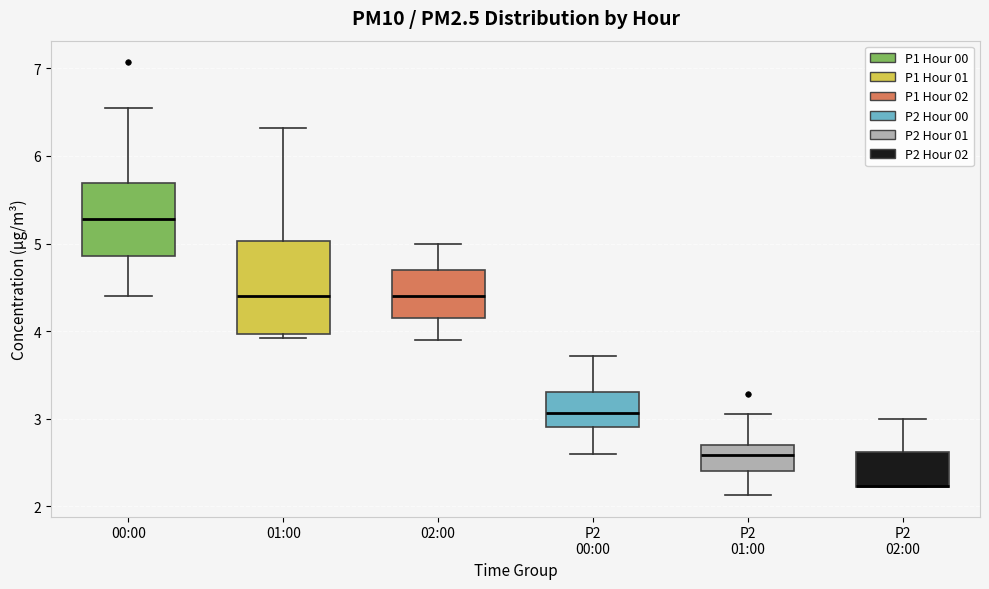

Where does the lower whisker of the box for 02:00 end on the y-axis? The values are not printed on the chart, so give them approximately, as read against the axis.

3.9